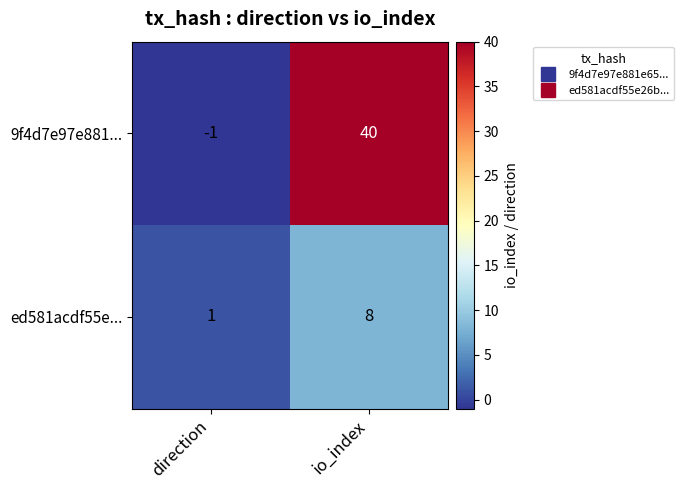

At how many categories does at least one series exceed 0?

2